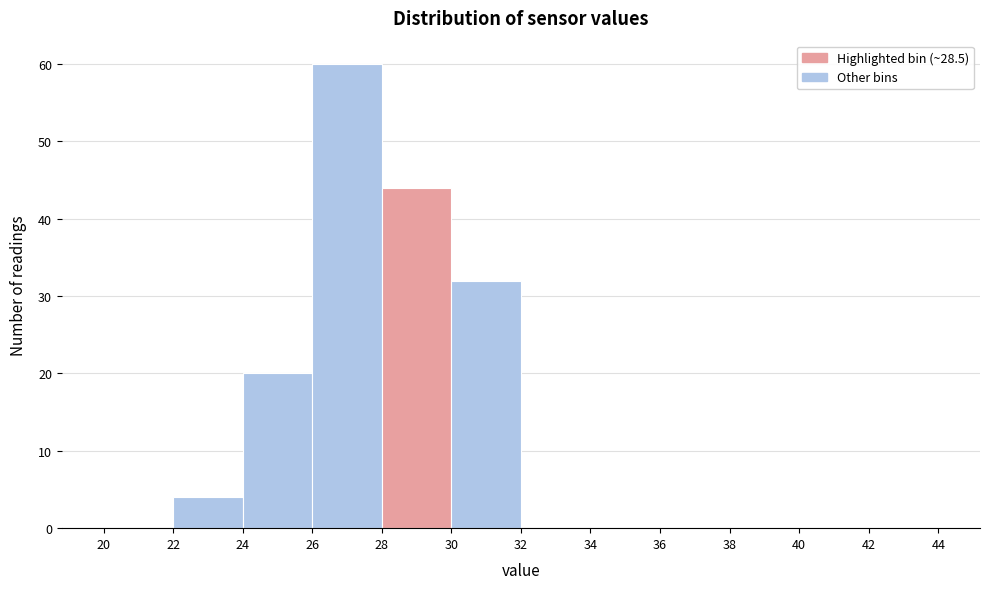

Reading left to right, list every bar in this chart as the range it spans on the x-axis followed by its height. The values are not printed on the chart, so give them approximately, as read against the axis.

20 to 22: 0
22 to 24: 4
24 to 26: 20
26 to 28: 60
28 to 30: 44
30 to 32: 32
32 to 34: 0
34 to 36: 0
36 to 38: 0
38 to 40: 0
40 to 42: 0
42 to 44: 0